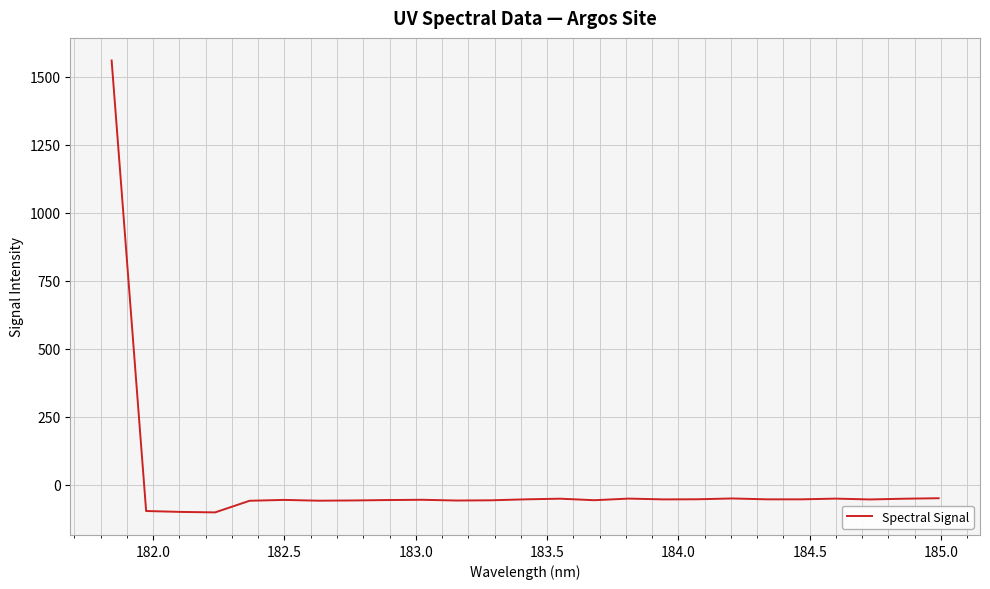

What is the maximum value shown in the chart?

1560.2